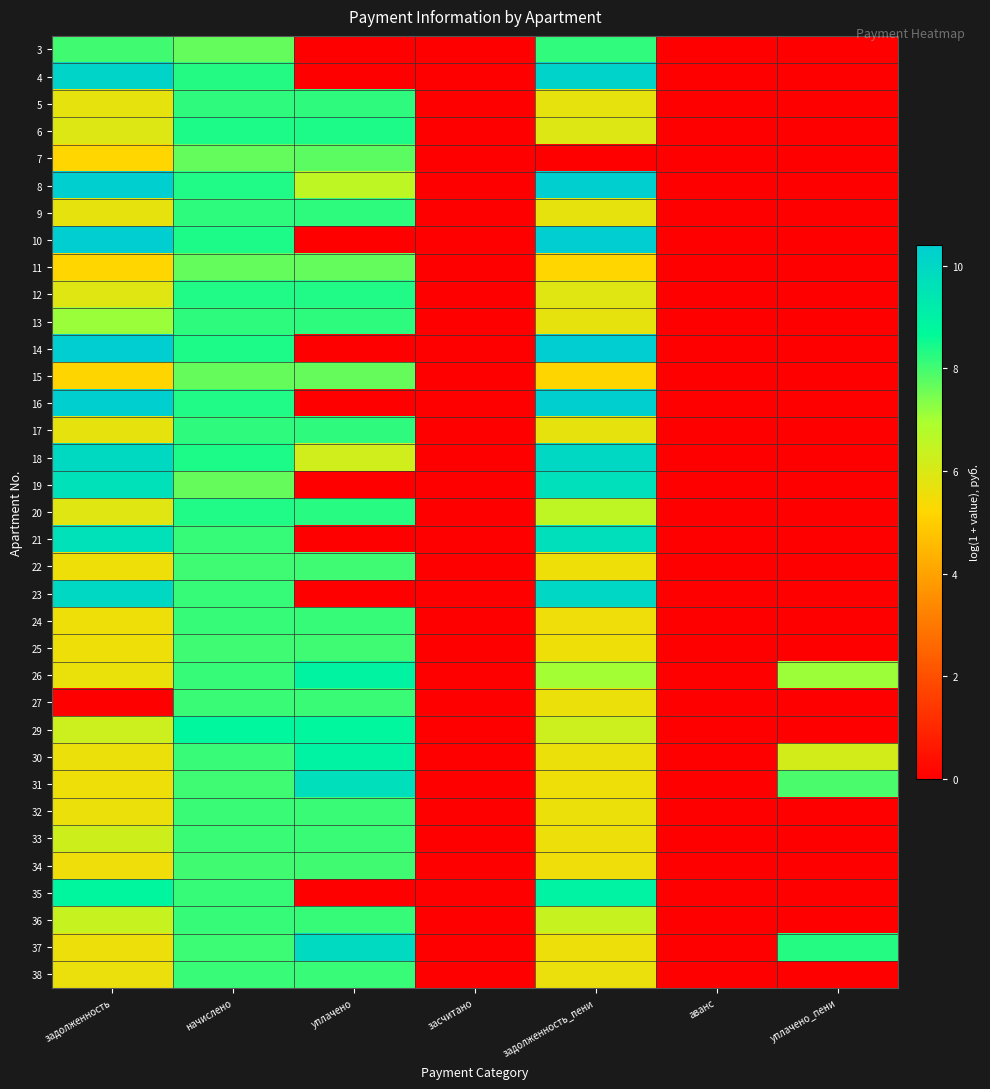

Rank the series by their maximum value, from lowest to highest.

15, 11, 7, 34, 25, 22, 33, 27, 32, 38, 24, 36, 3, 5, 17, 9, 13, 12, 20, 6, 29, 26, 35, 30, 19, 31, 21, 37, 18, 23, 4, 8, 16, 10, 14